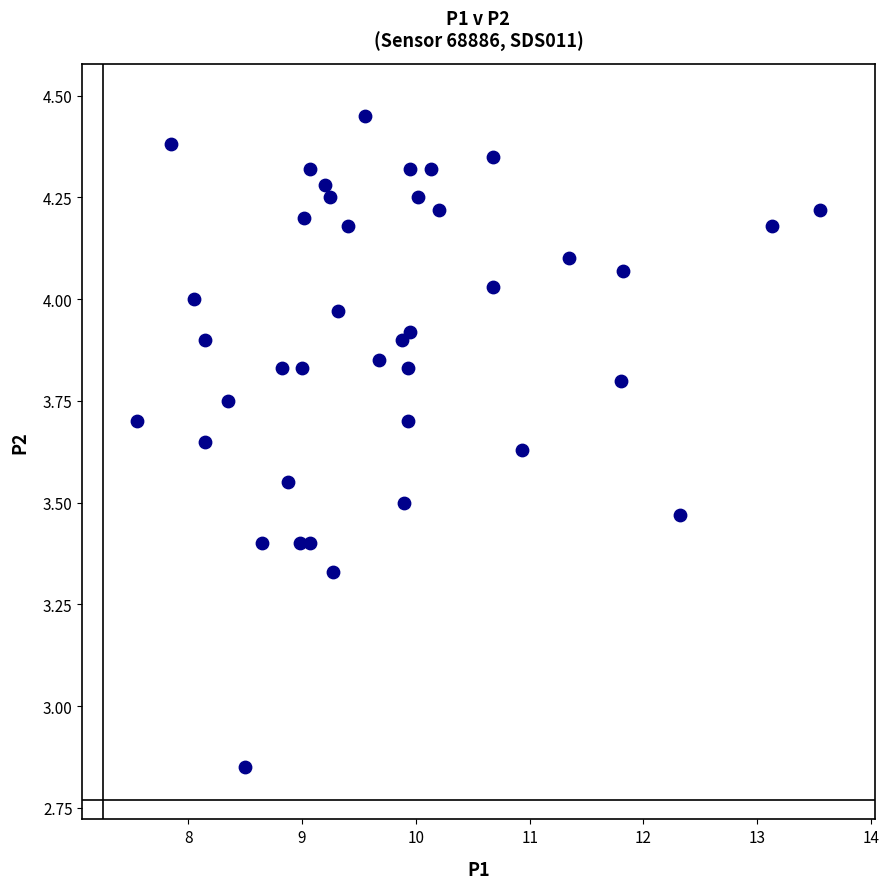

What is the range of X values (max minus min)?

6.0